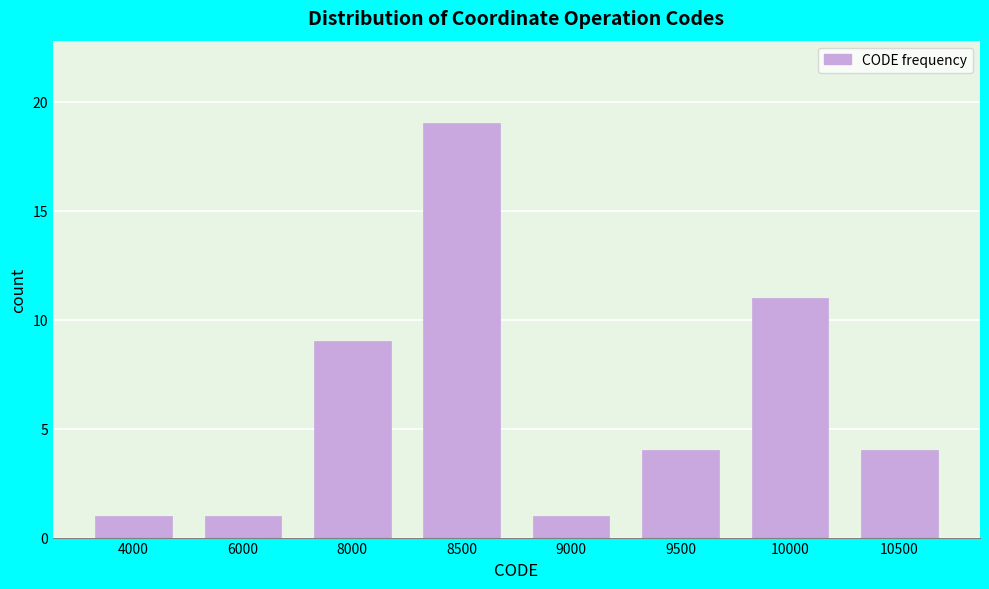

Reading left to right, list all the values displayed in this chart.

1	1	9	19	1	4	11	4